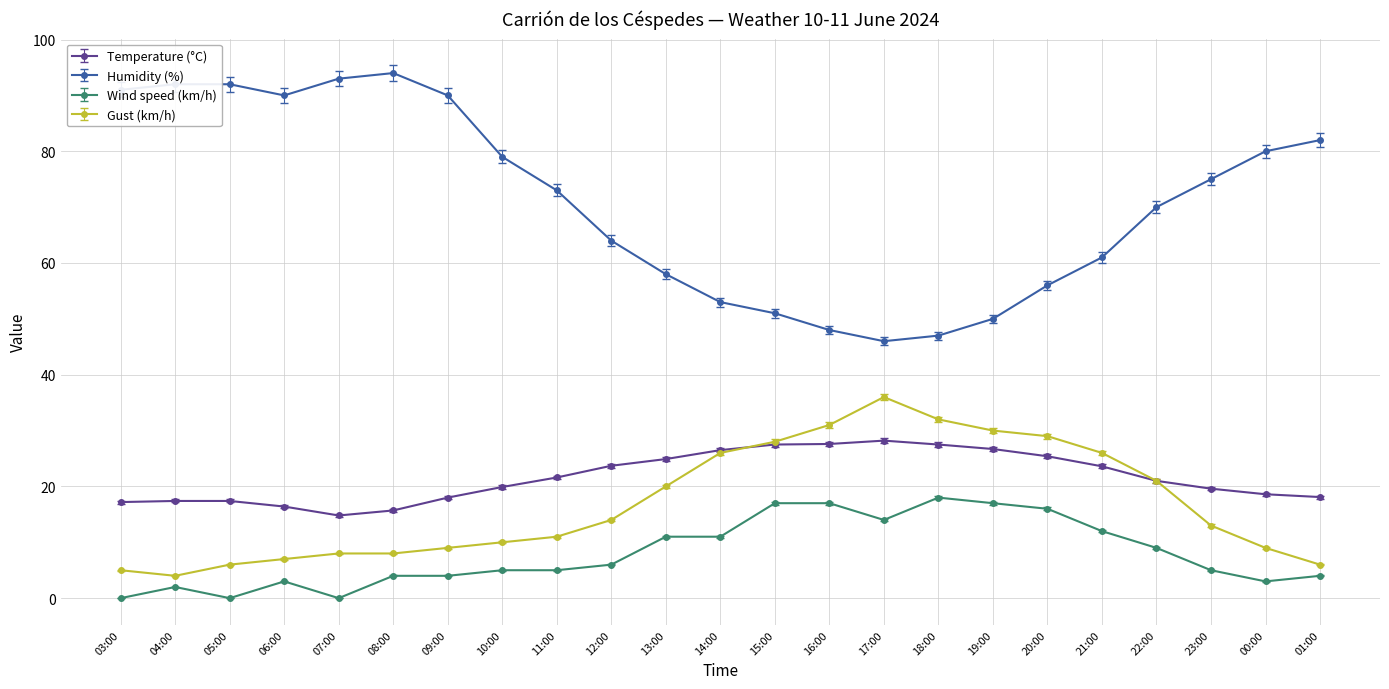

What position from the right is 18:00?

8